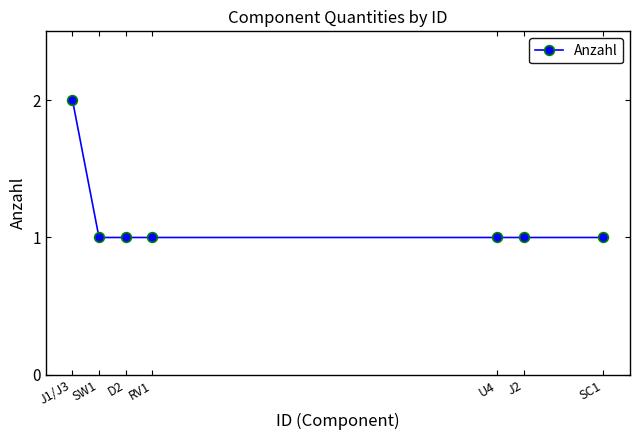

Is it true that the value at J2 is 0?

False